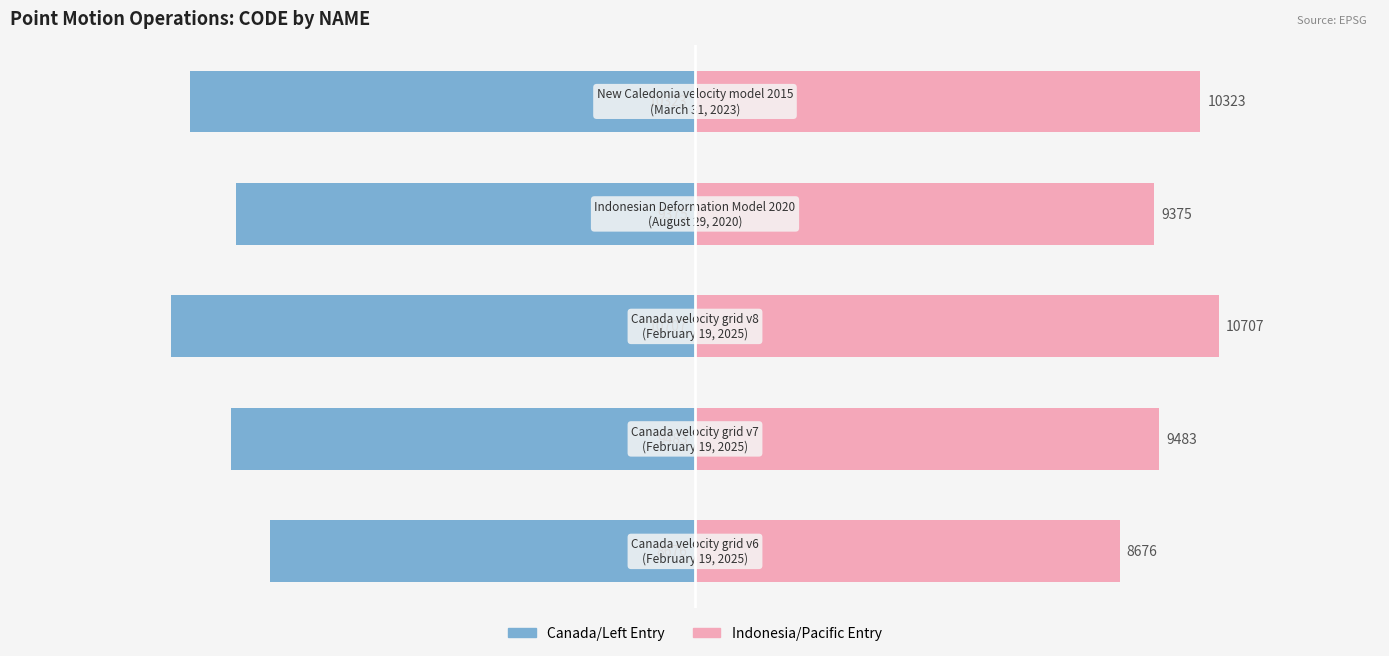

Reading left to right, what are all the values shown in this chart?

CODE (left): 0=-8676	1=-9483	2=-10707	3=-9375	4=-10323
CODE (right): 0=8676	1=9483	2=10707	3=9375	4=10323